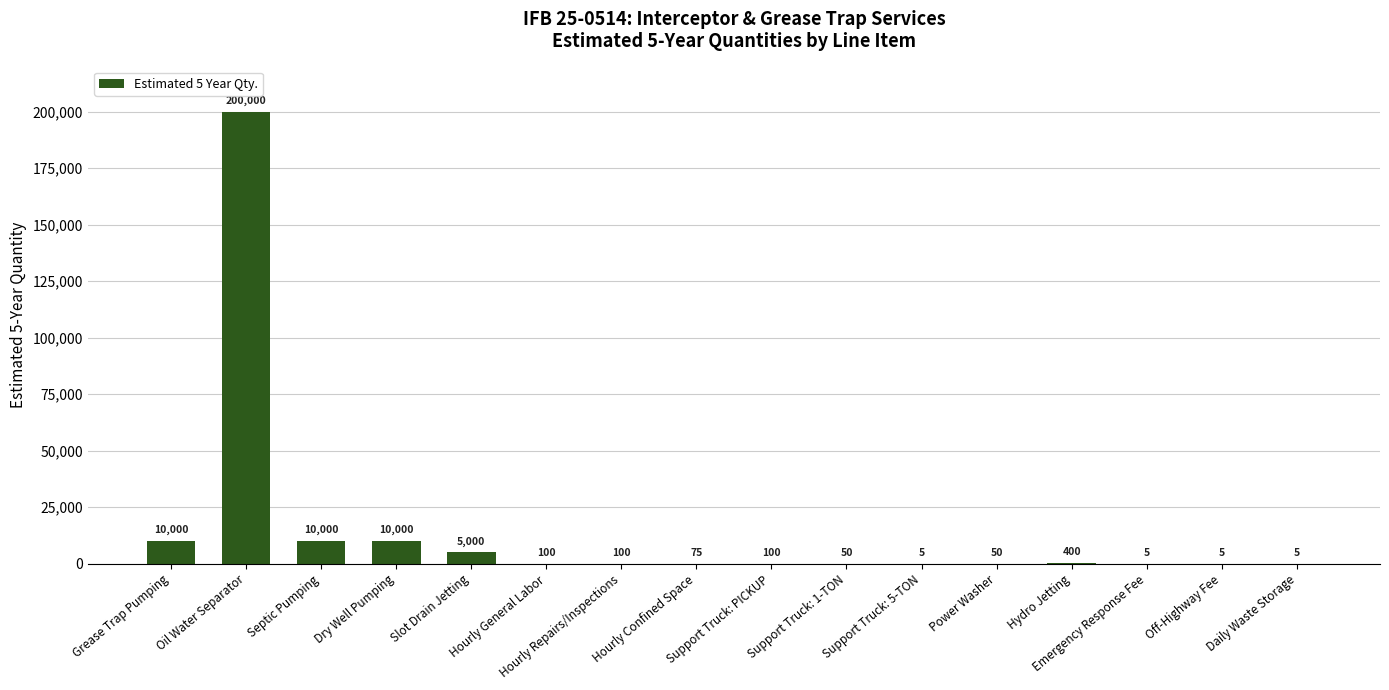

What is the greatest value displayed?

200000